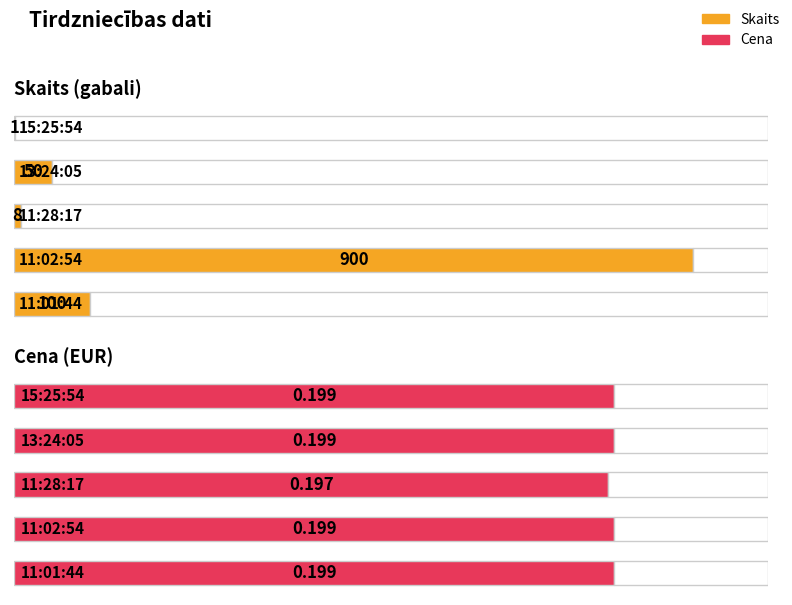

Which series changed the most between 15:25:54 and 13:24:05?

Skaits